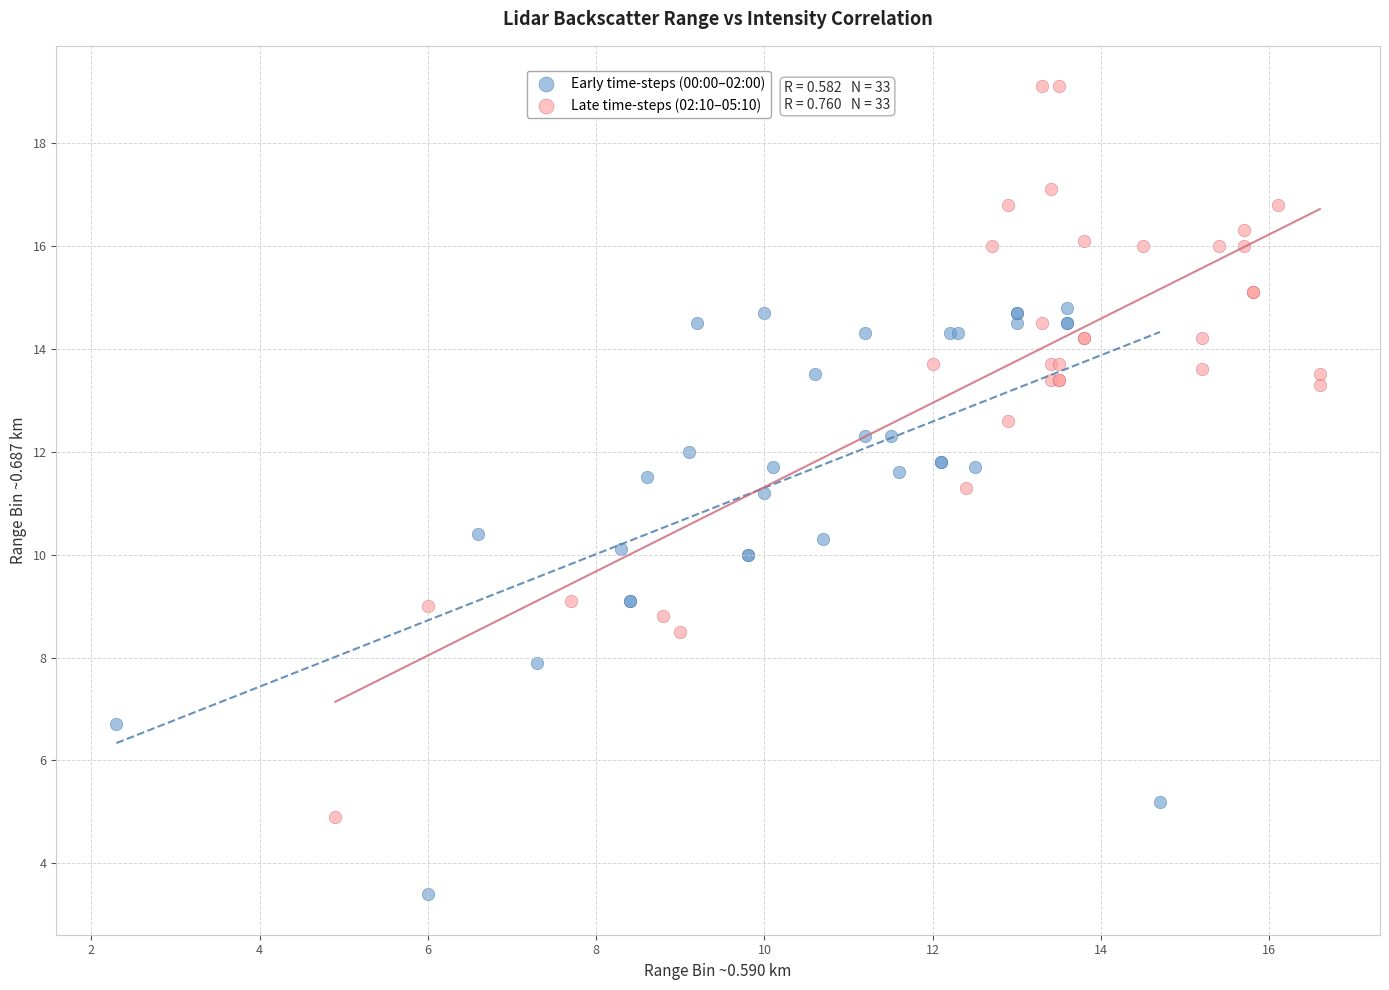

Which series reaches the minimum Y coordinate?

Early time-steps (00:00–02:00)